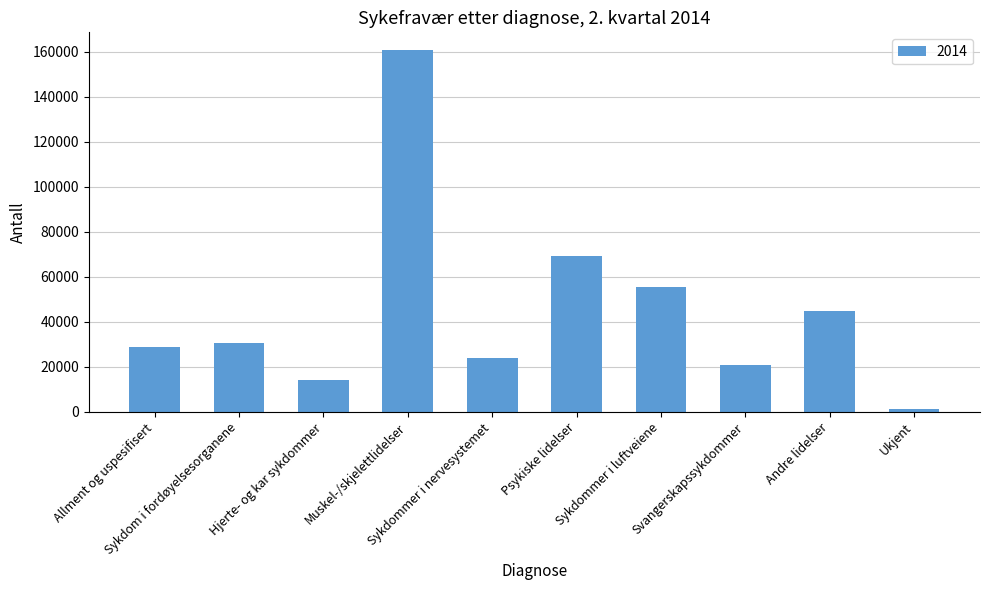

Which category has the highest value across all series?

Muskel-/skjelettlidelser